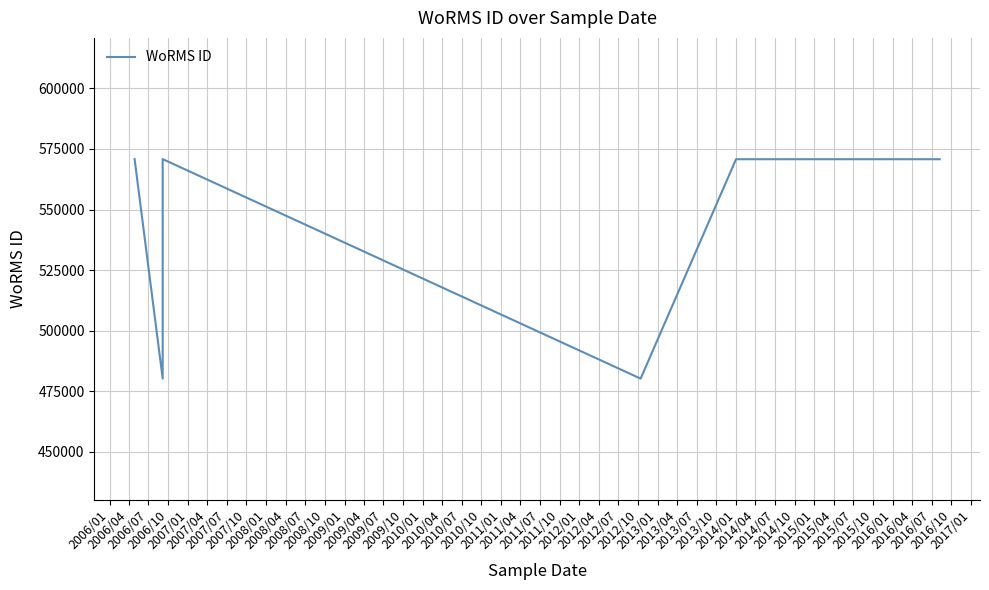

Reading right to left, list all the values displayed in this chart.

570755	570755	570755	570755	570755	570755	570755	570755	570755	570755	570755	570755	570755	570755	570755	570755	570755	570755	570755	570755	570755	570755	570755	570755	570755	570755	570755	570755	570755	570755	570755	570755	570755	480248	480248	480248	480248	570802	480248	570802